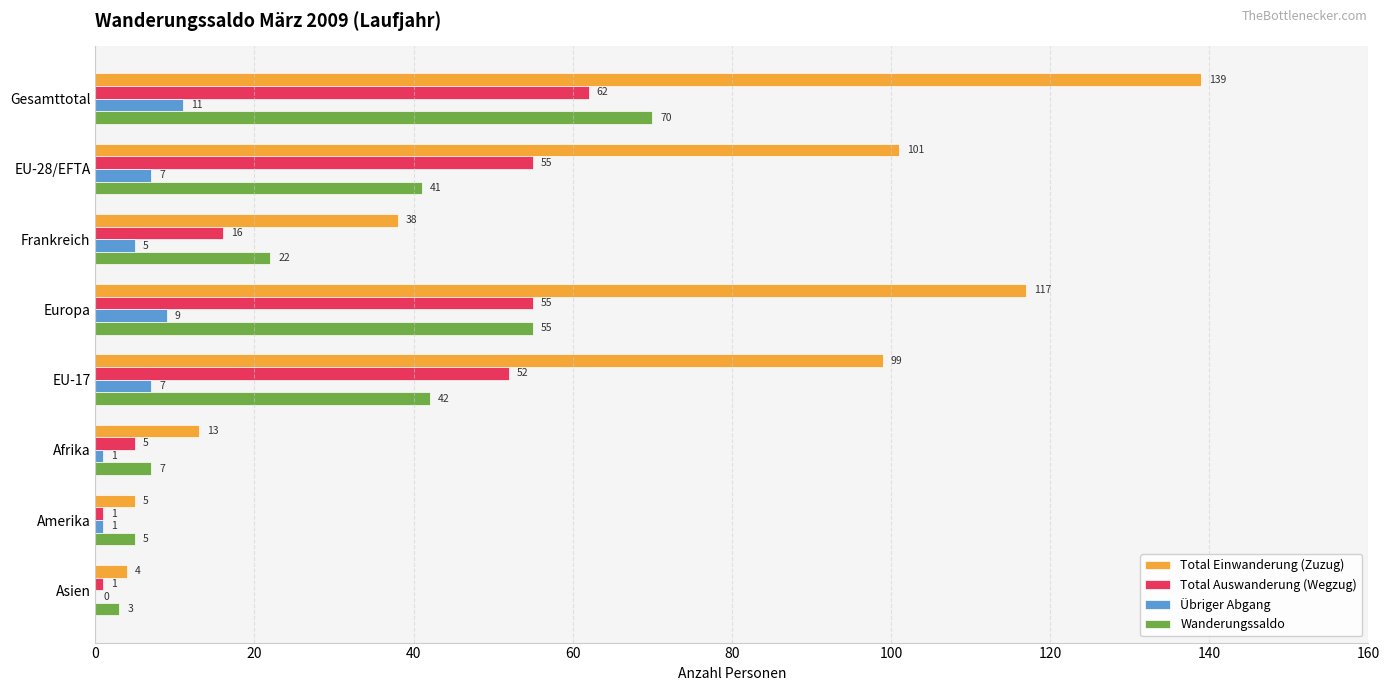

What is the highest value of the Übriger Abgang series?

11